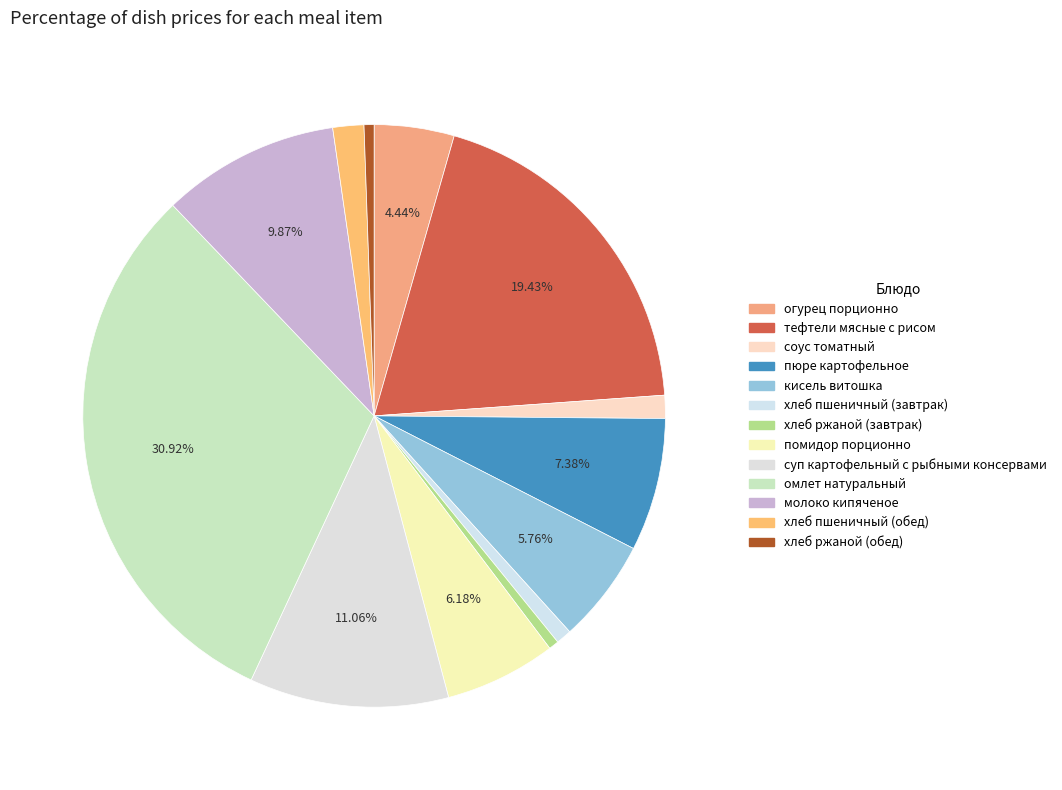

True or false: молоко кипяченое accounts for 10% of the total.

True